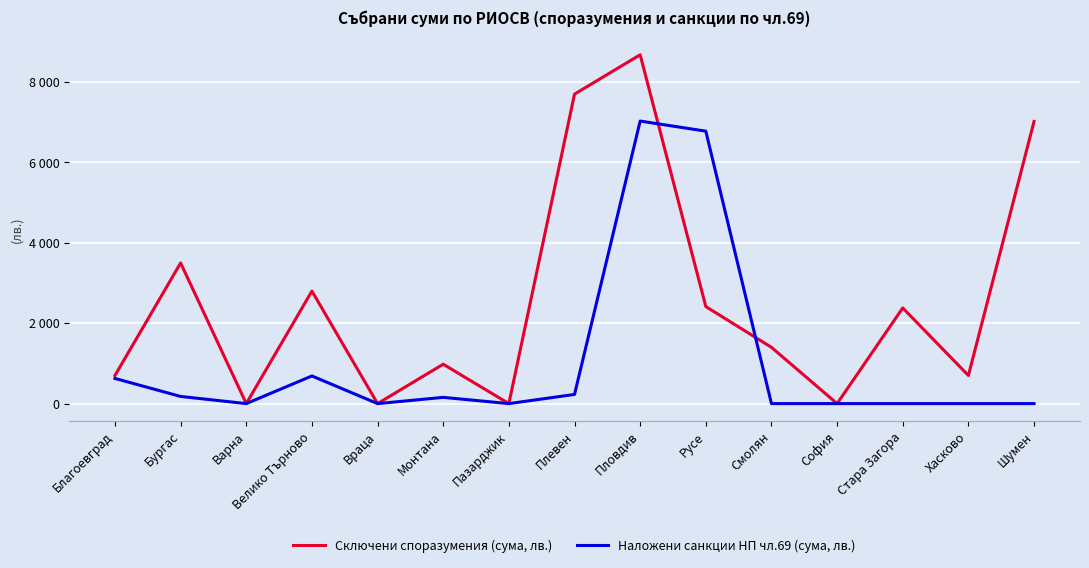

Does the chart have visible grid lines?

Yes